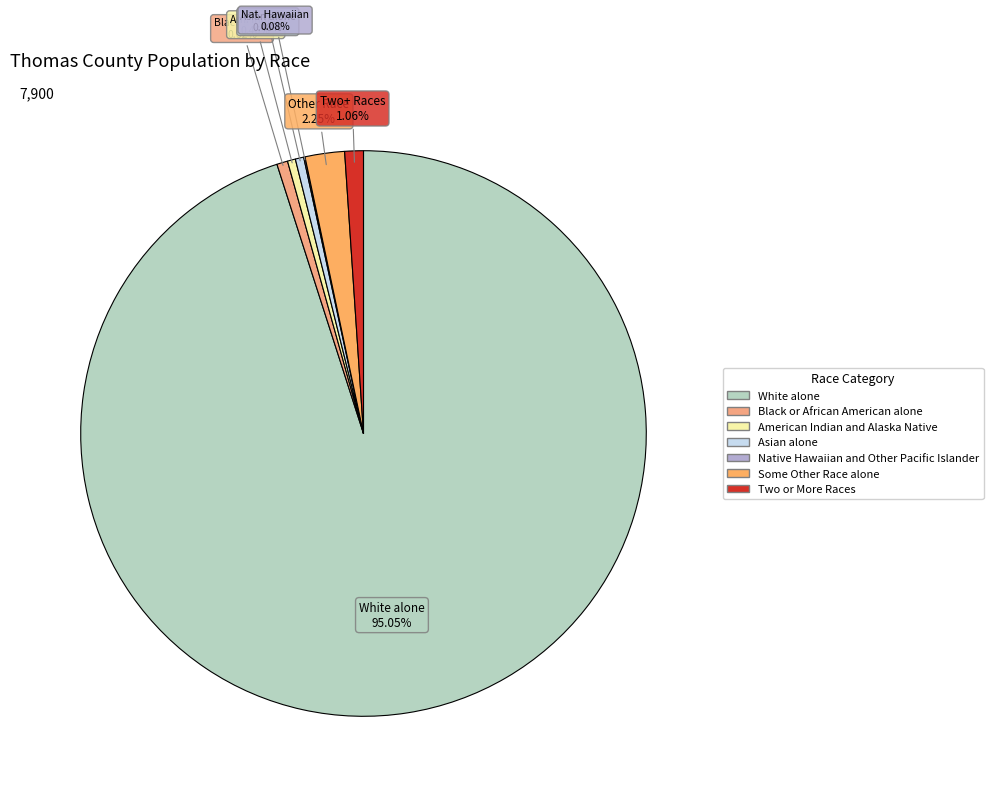

Is it true that Some Other Race alone is 2% of the pie?

True